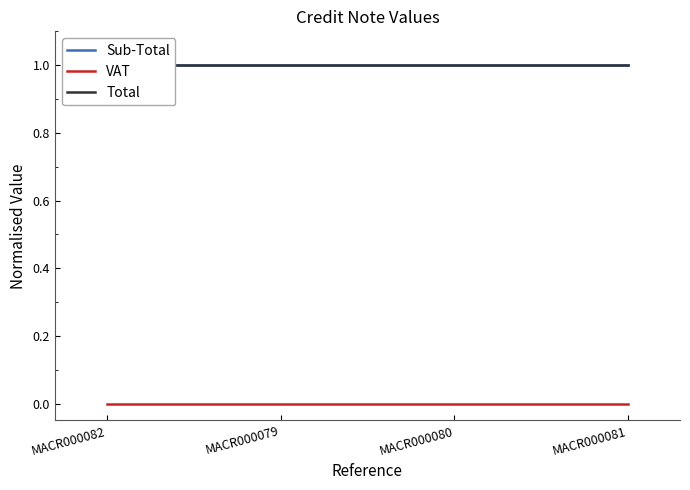

True or false: VAT and Sub-Total cross at least once.

False